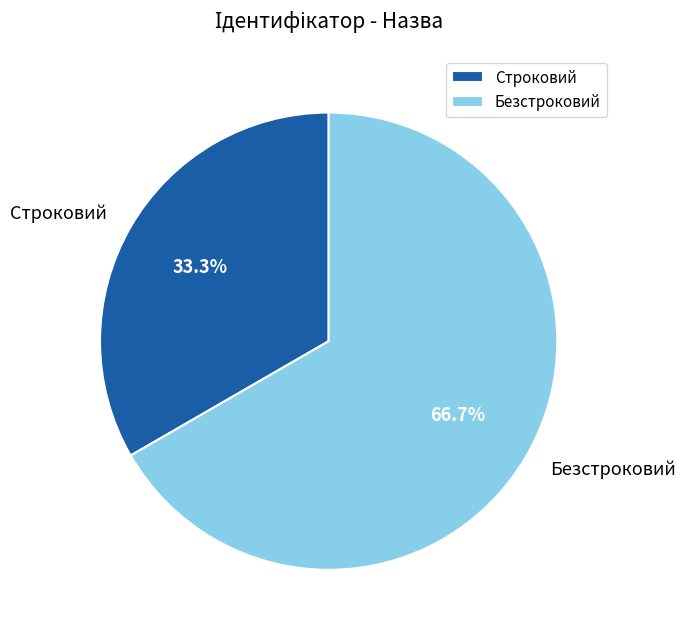

Rank the categories by value from lowest to highest.

Строковий, Безстроковий